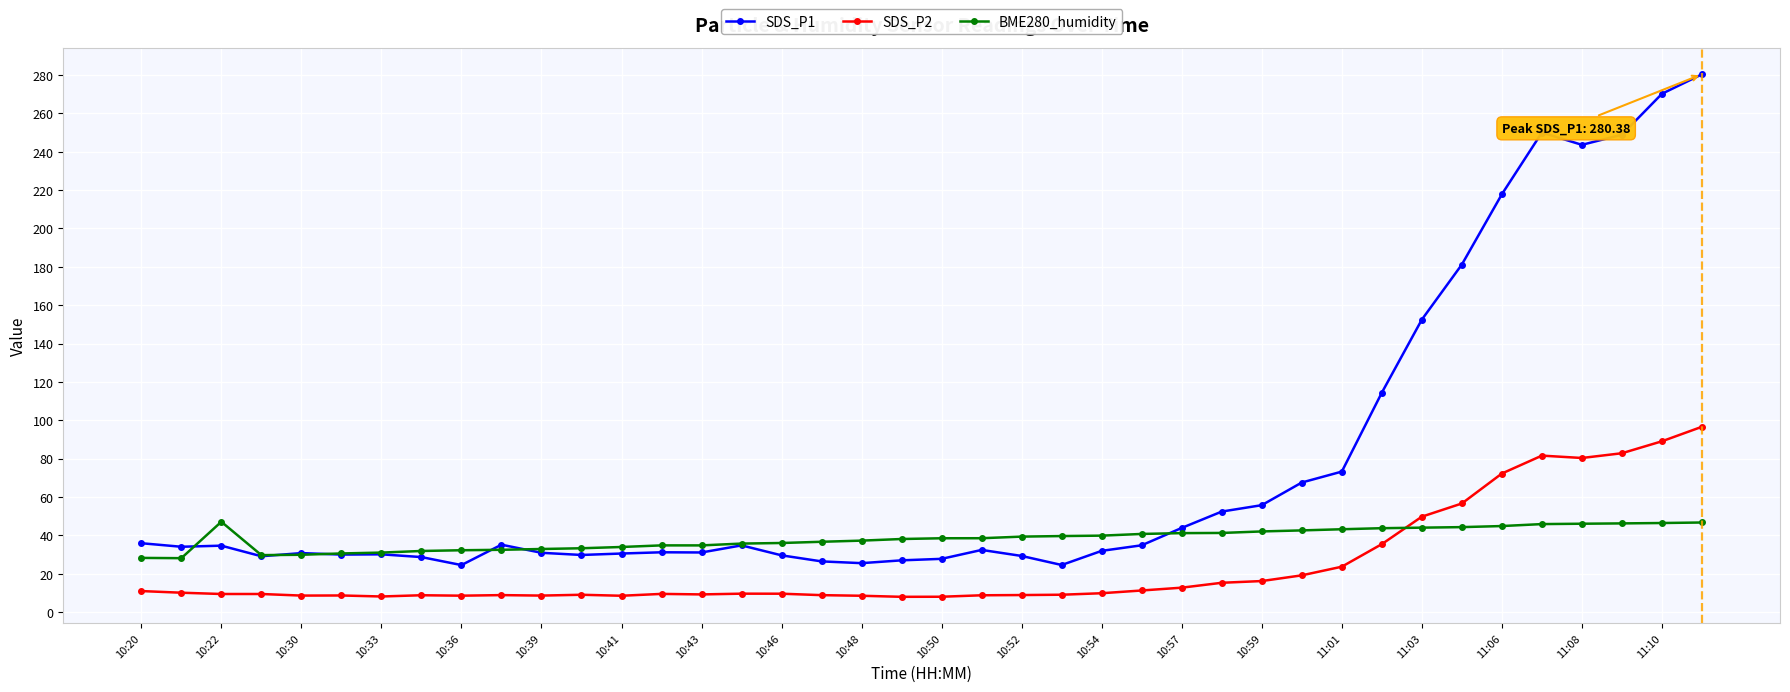

Which series has the widest spread of values?

SDS_P1